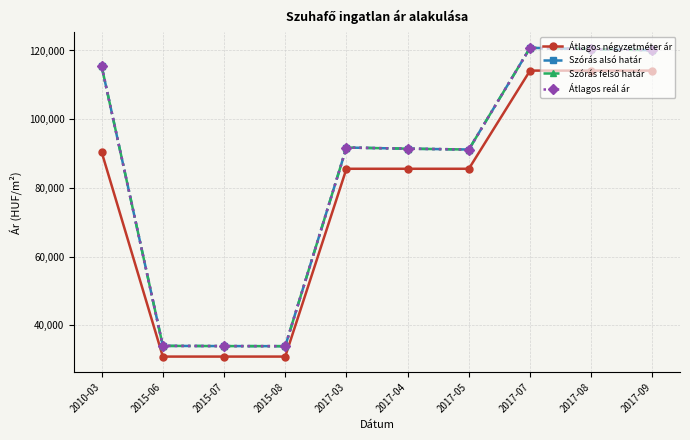

What value does the Átlagos négyzetméter ár series have at 2017-04, to the nearest 100?

85600